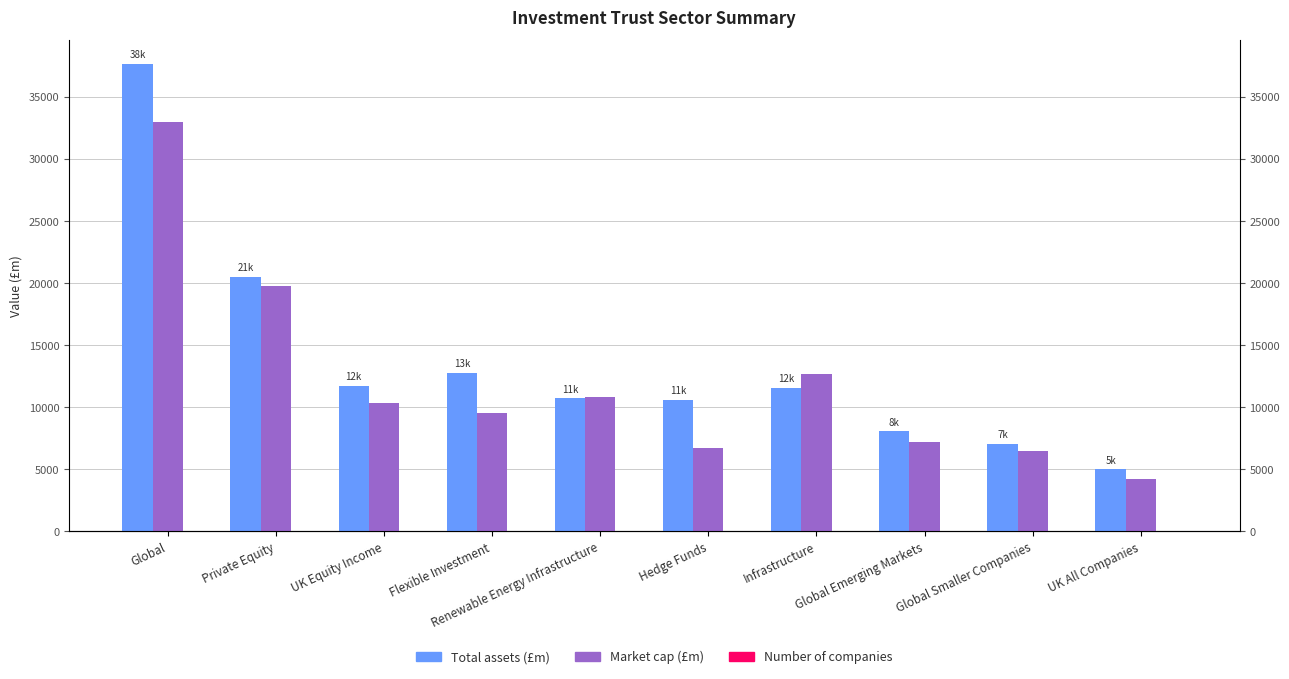

True or false: Market cap (£m) has a value of 7016.9 at Infrastructure.

False